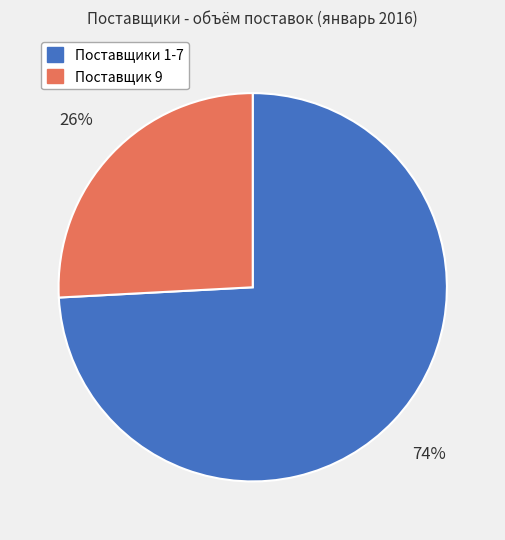

Is the sum of Поставщик 9 and Поставщики 1-7 greater than half?

Yes